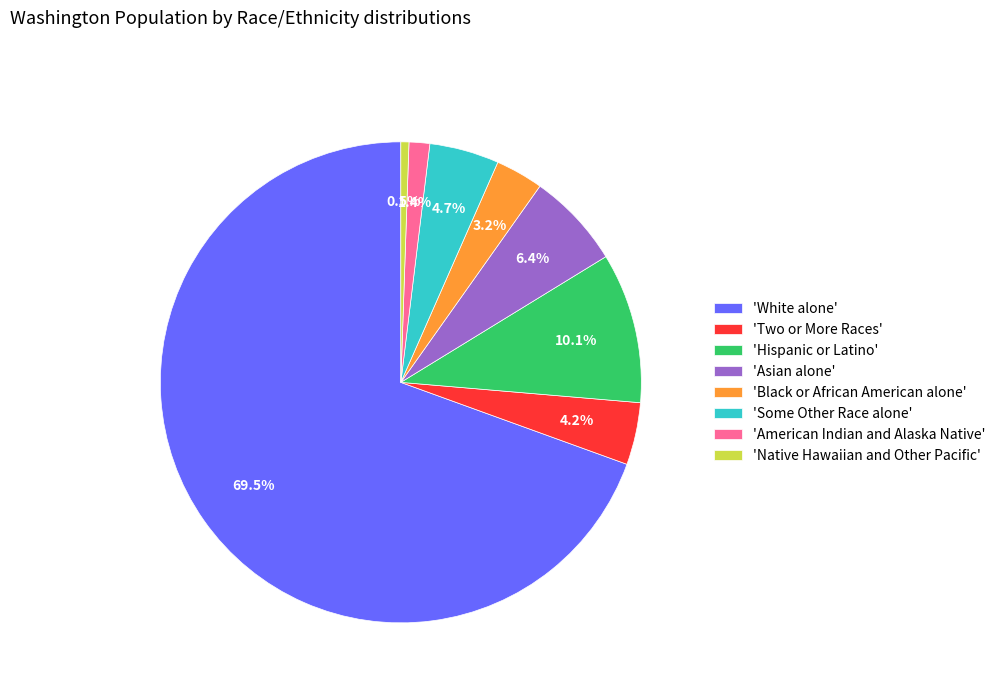

What percentage is NOT represented by 'Black or African American alone'?

96.8%